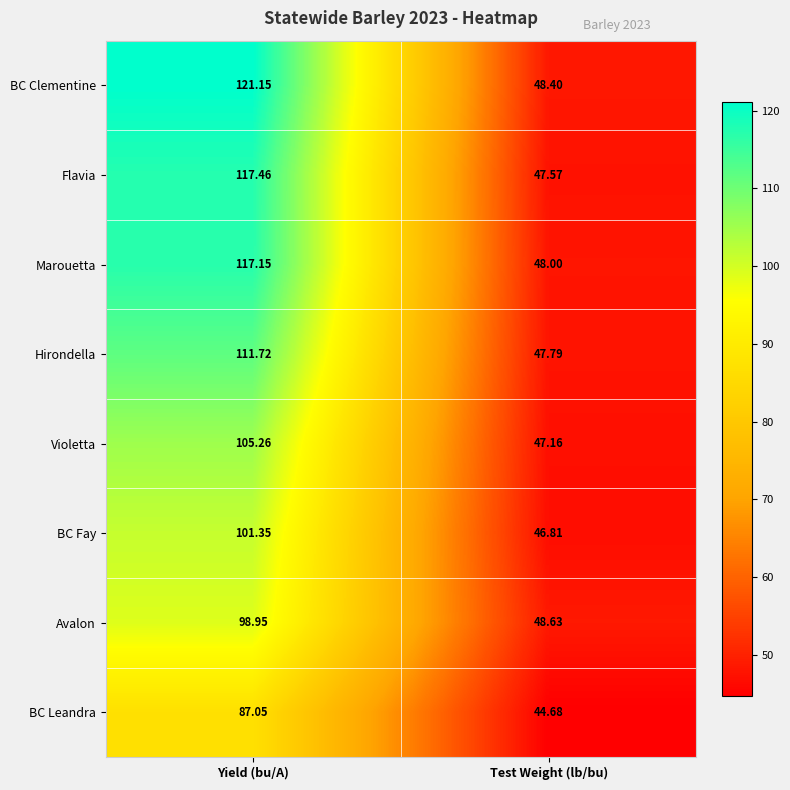

At which category is the sum across all series the highest?

Yield (bu/A)